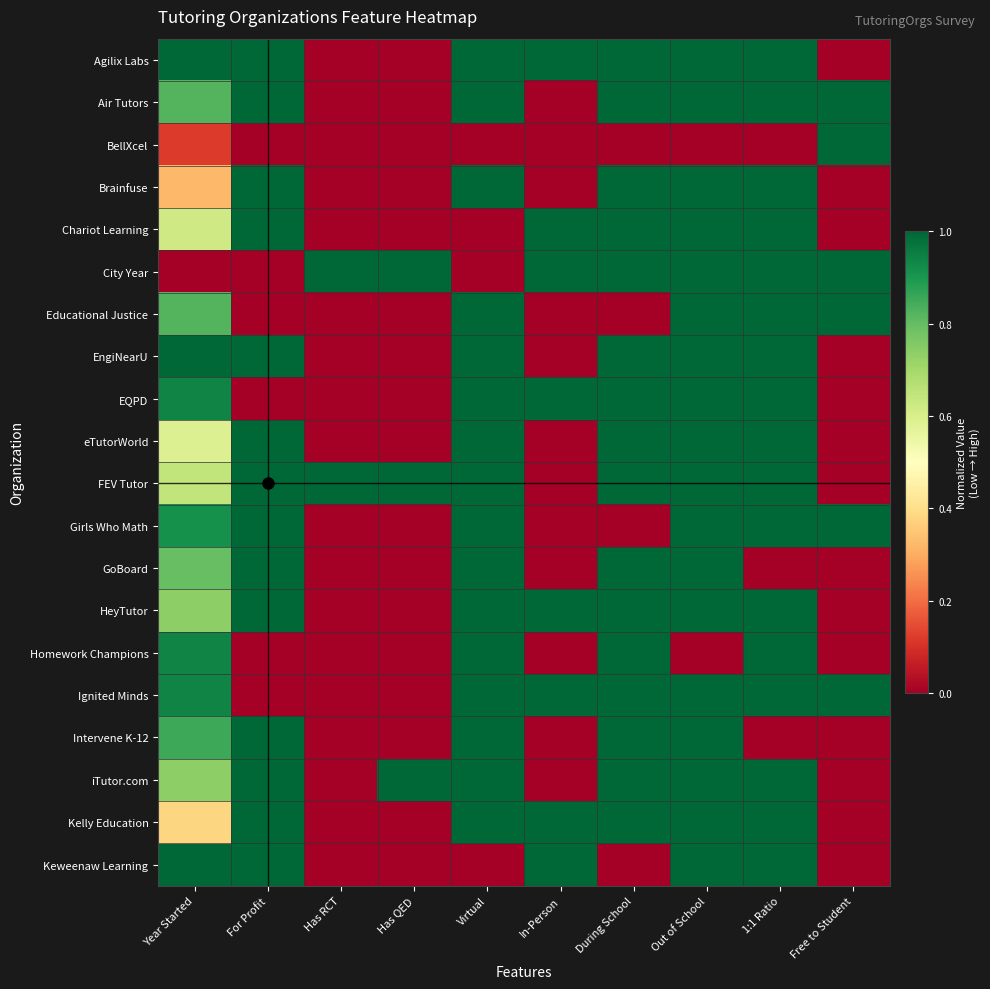

What is the difference between the highest and lowest values at For Profit?

1.0